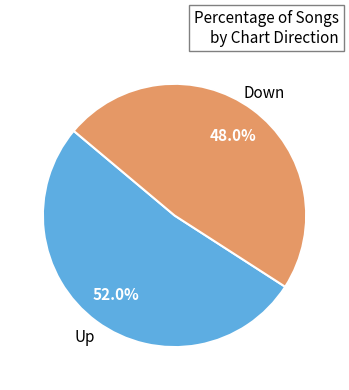

Is there a majority slice in this chart?

Yes